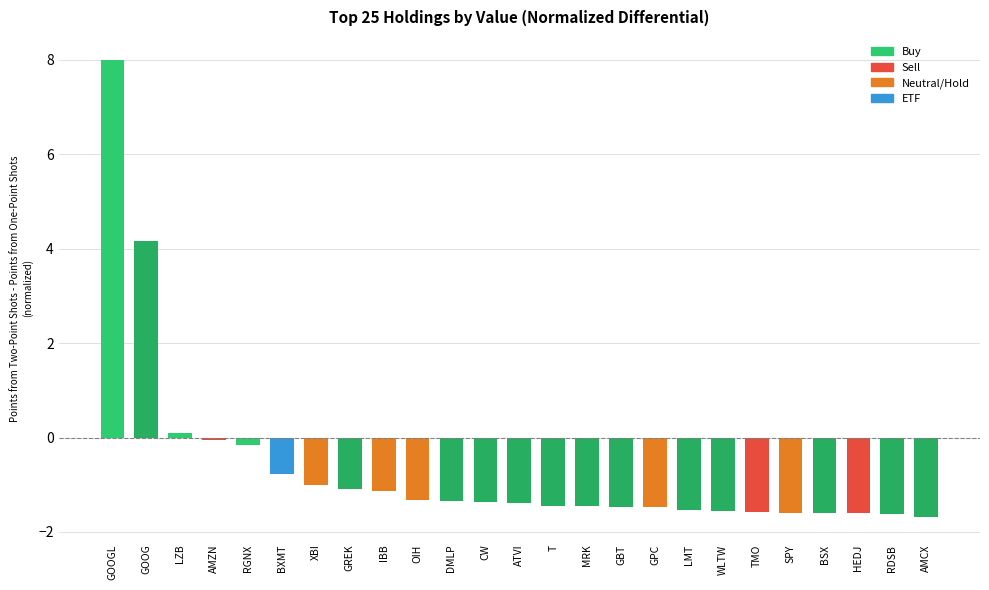

At which label is the value closest to 3?

GOOG